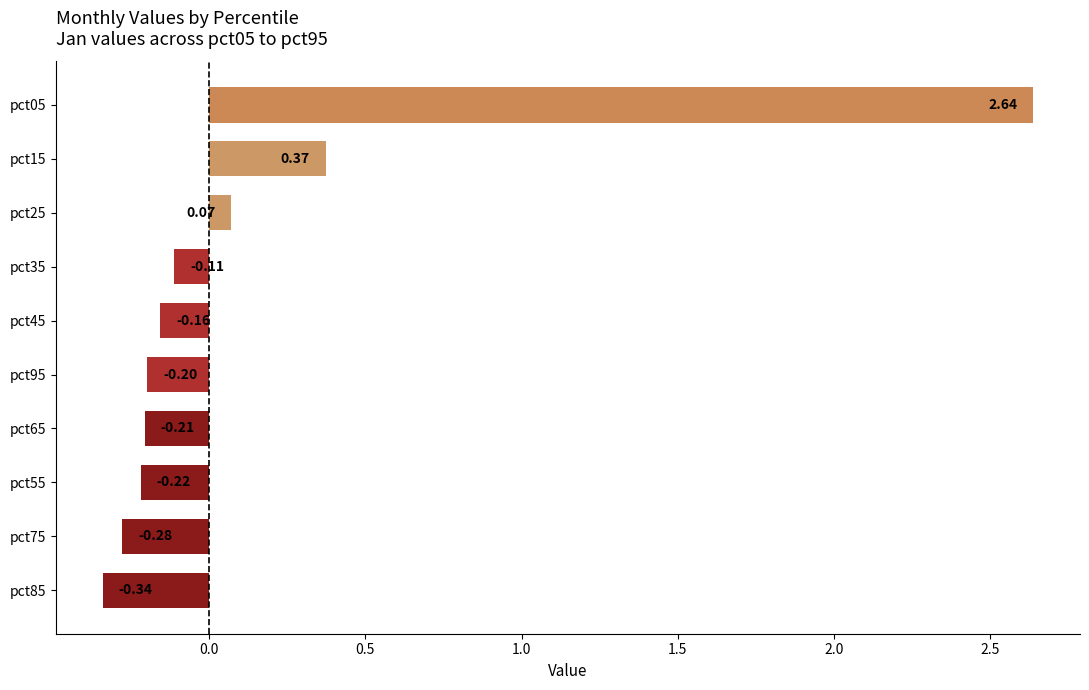

What is the difference between the maximum and minimum values?

3.0